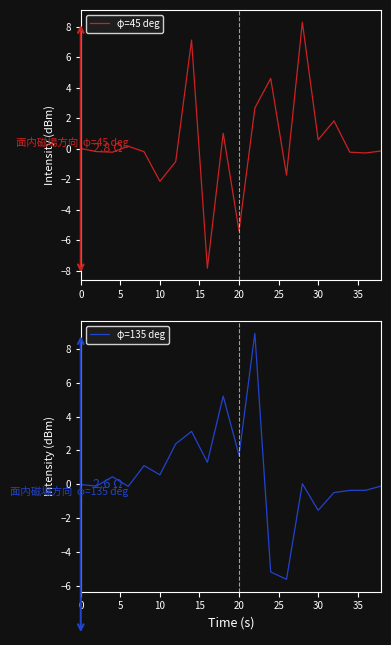

What is the highest value of the φ=45 deg series?

8.3